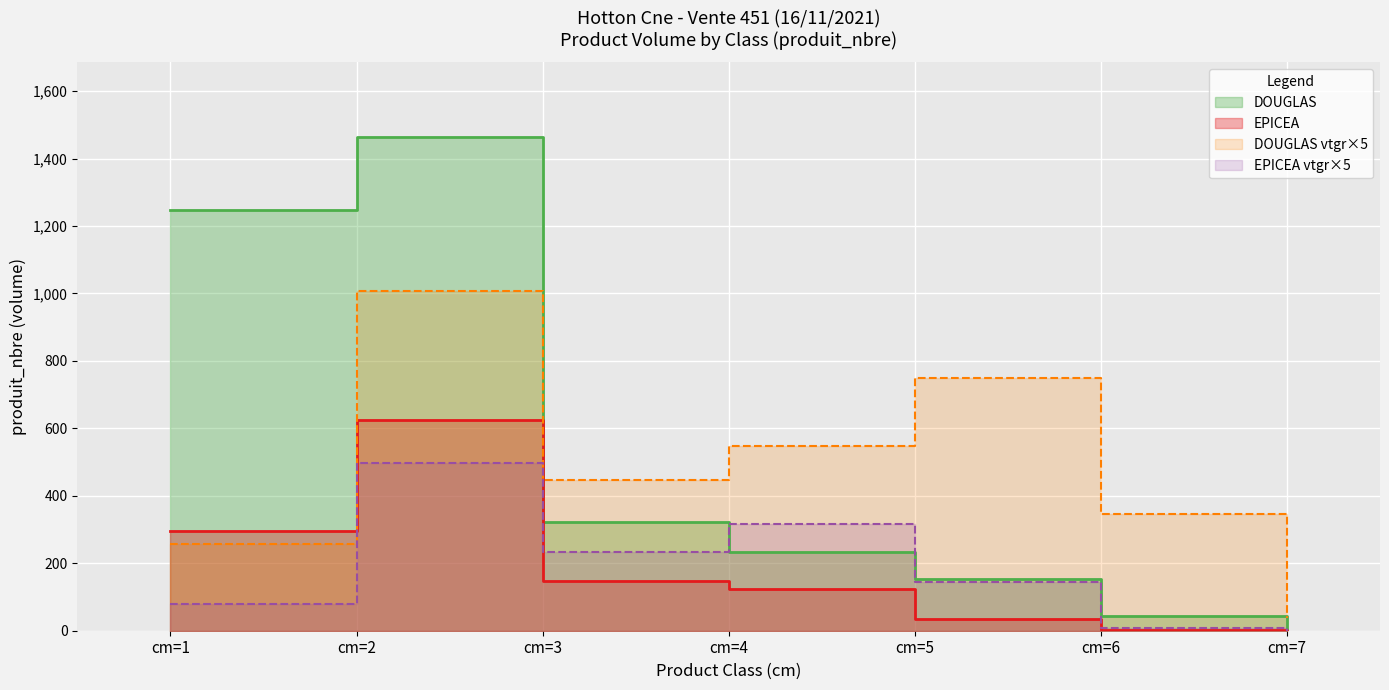

The value of EPICEA at cm=7 is 0. True or false?

True